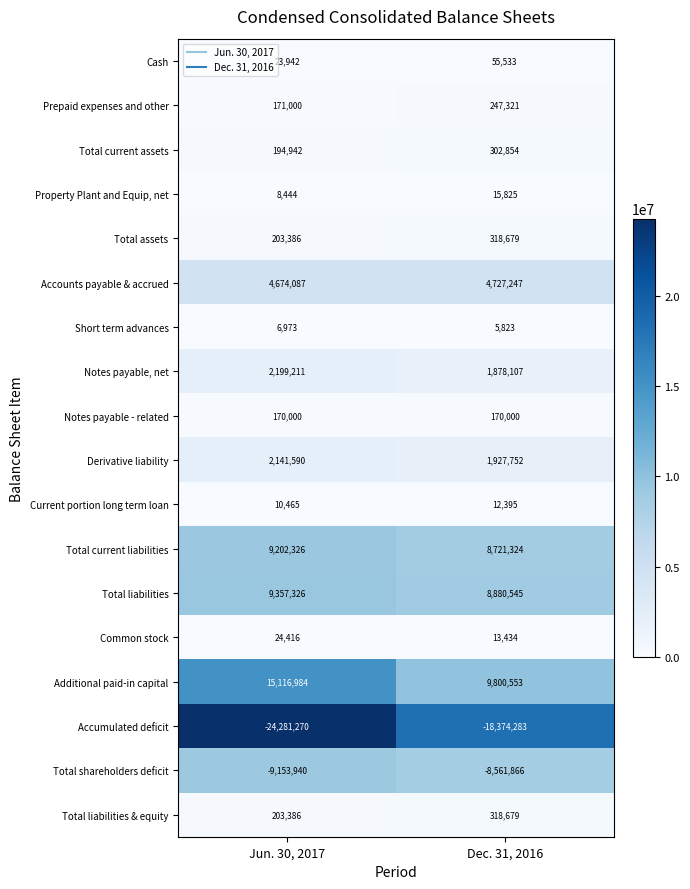

At which category is the sum across all series the highest?

Dec. 31, 2016